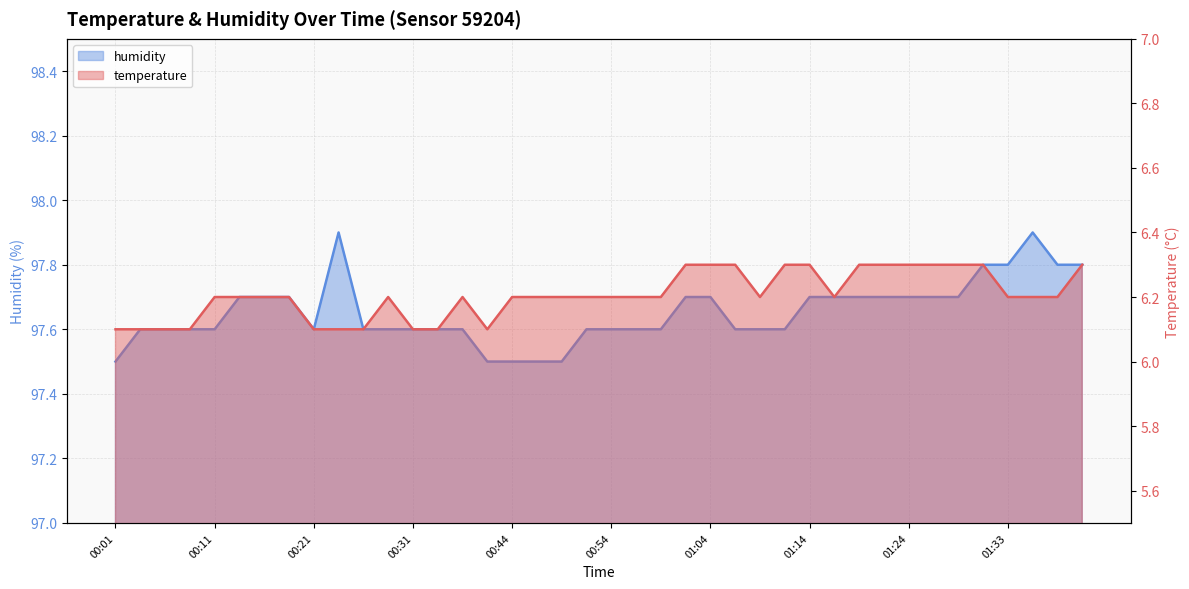

Count the temperature values in the range 6 to 7.

40